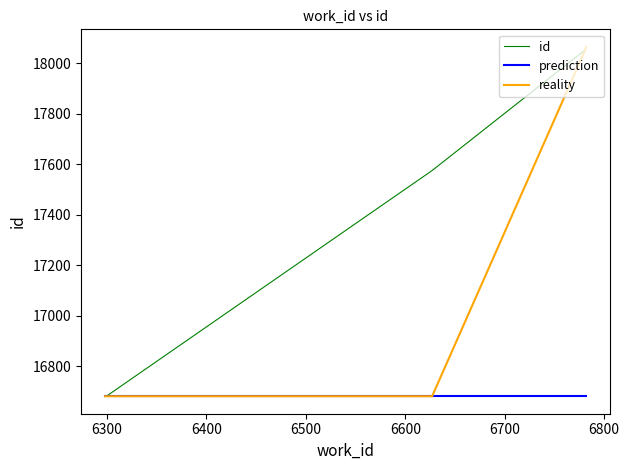

At how many categories does at least one series exceed 17584?

2